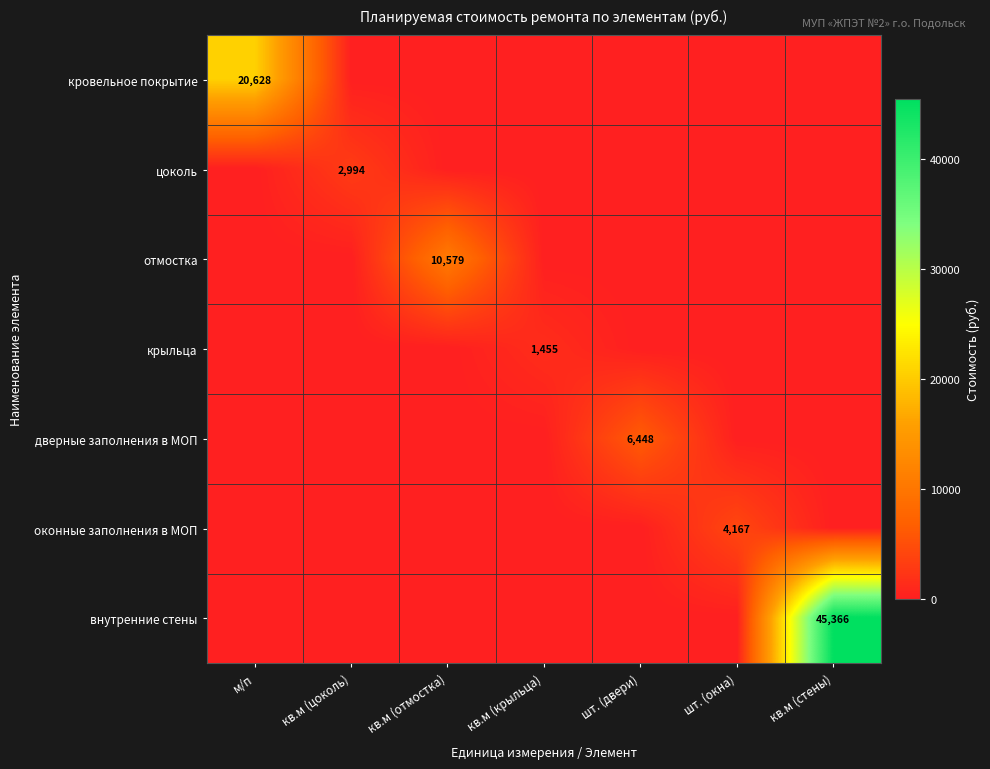

True or false: внутренние стены has a value of 45366 at кв.м (стены).

True